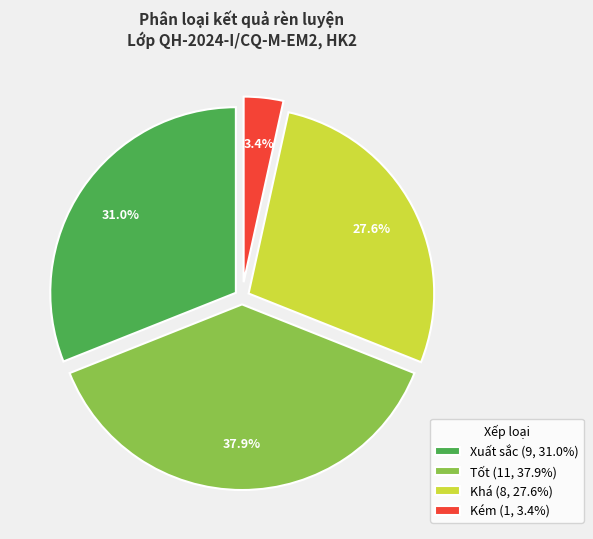

Approximately how many times larger is the value at Kém compared to Xuất sắc?

0.1